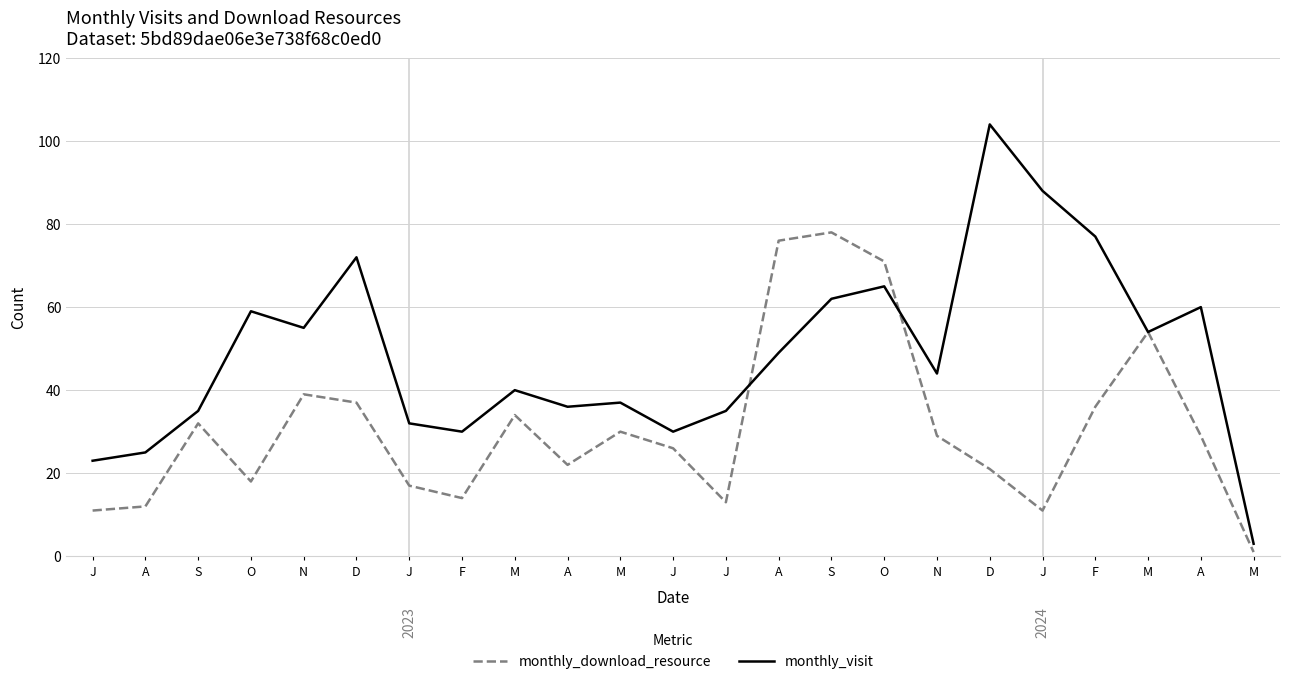

What are all the series names shown in the legend?

monthly_download_resource, monthly_visit